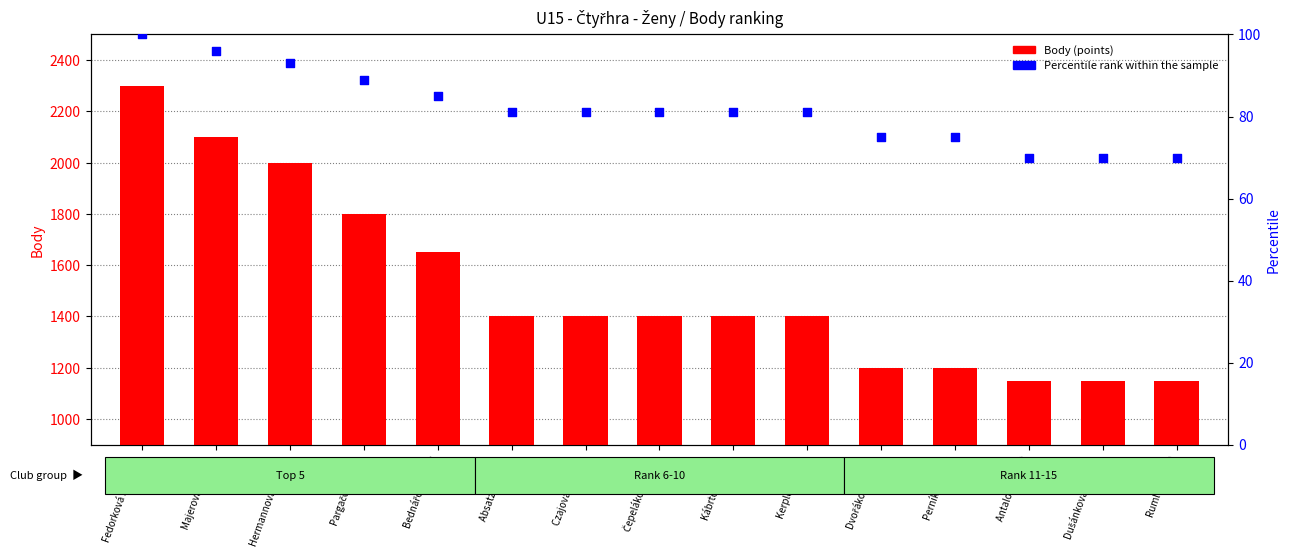

At which category is the sum across all series the highest?

Fedorková Michaela